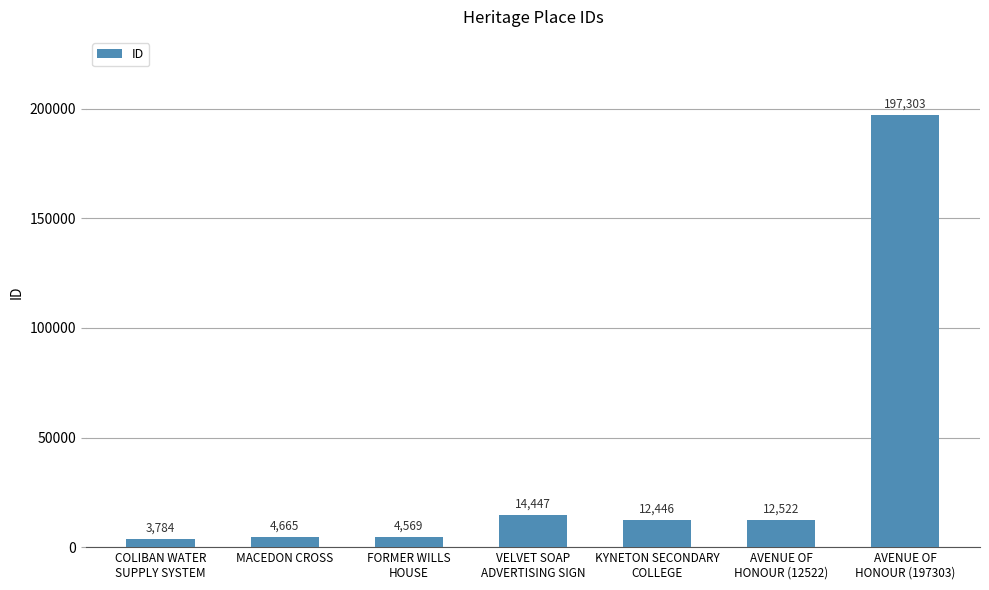

What is the difference between the maximum and minimum values?

193519